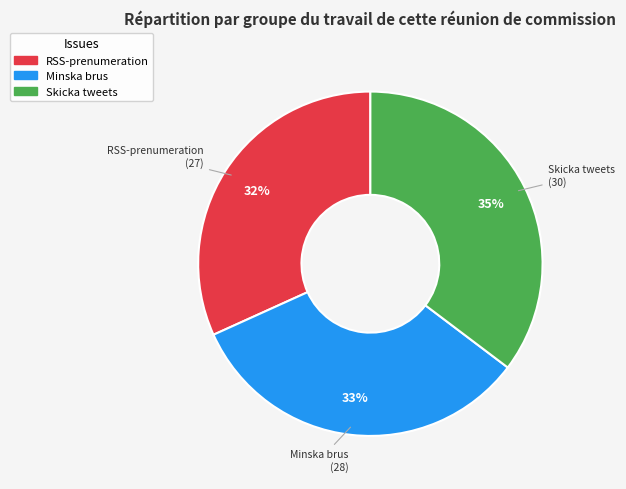

Is there any slice that represents more than half of the pie?

No